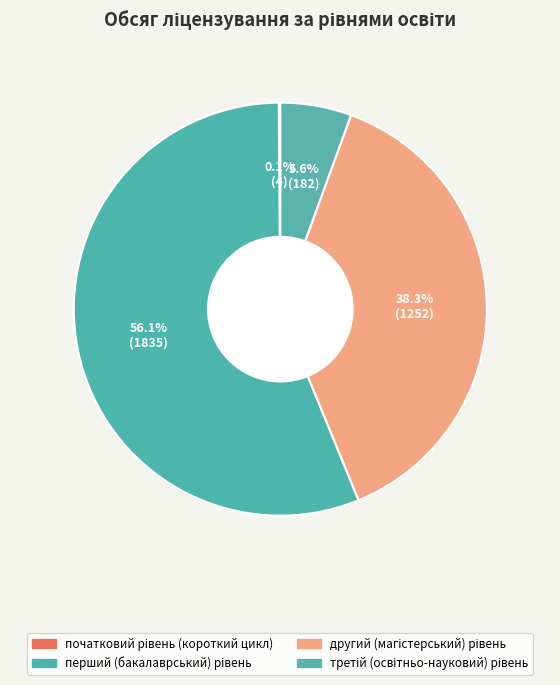

How many slices are in this pie chart?

4